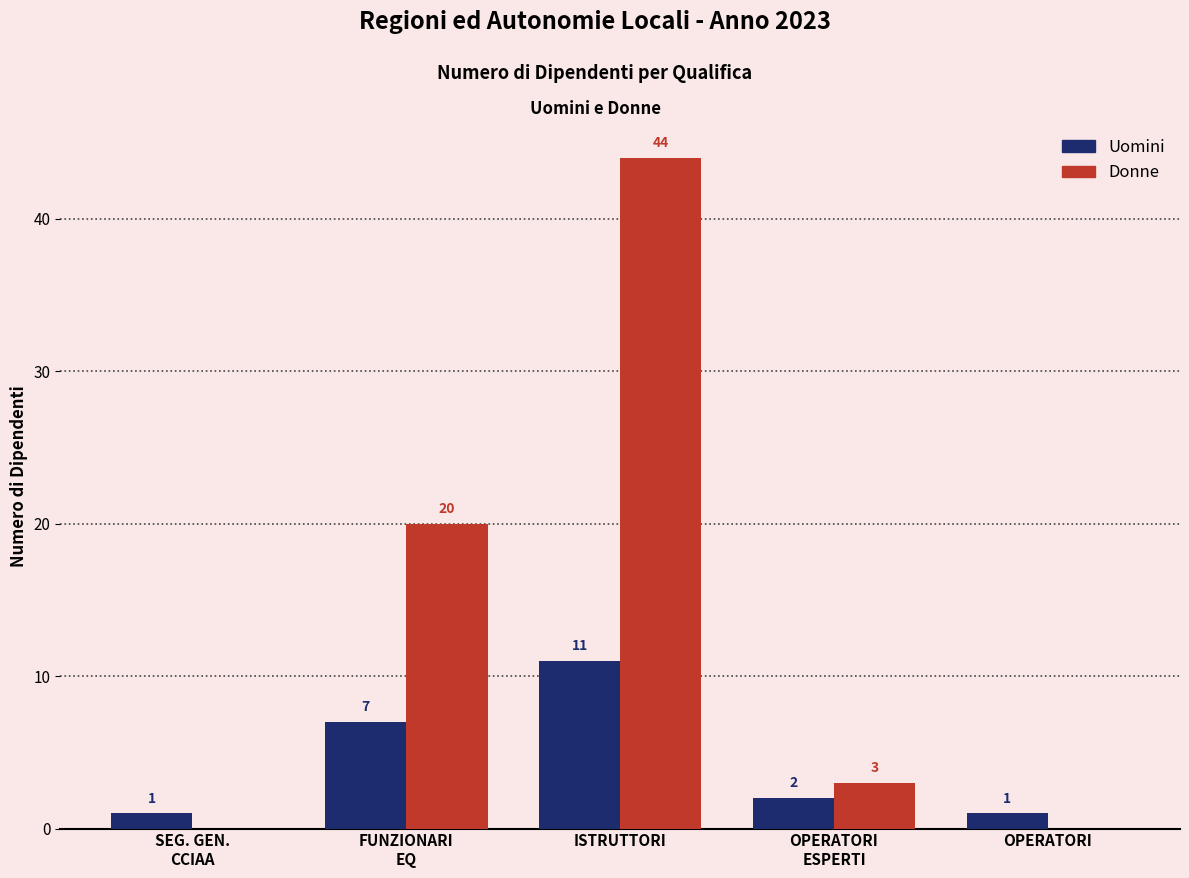

How many distinct data groups are displayed?

2